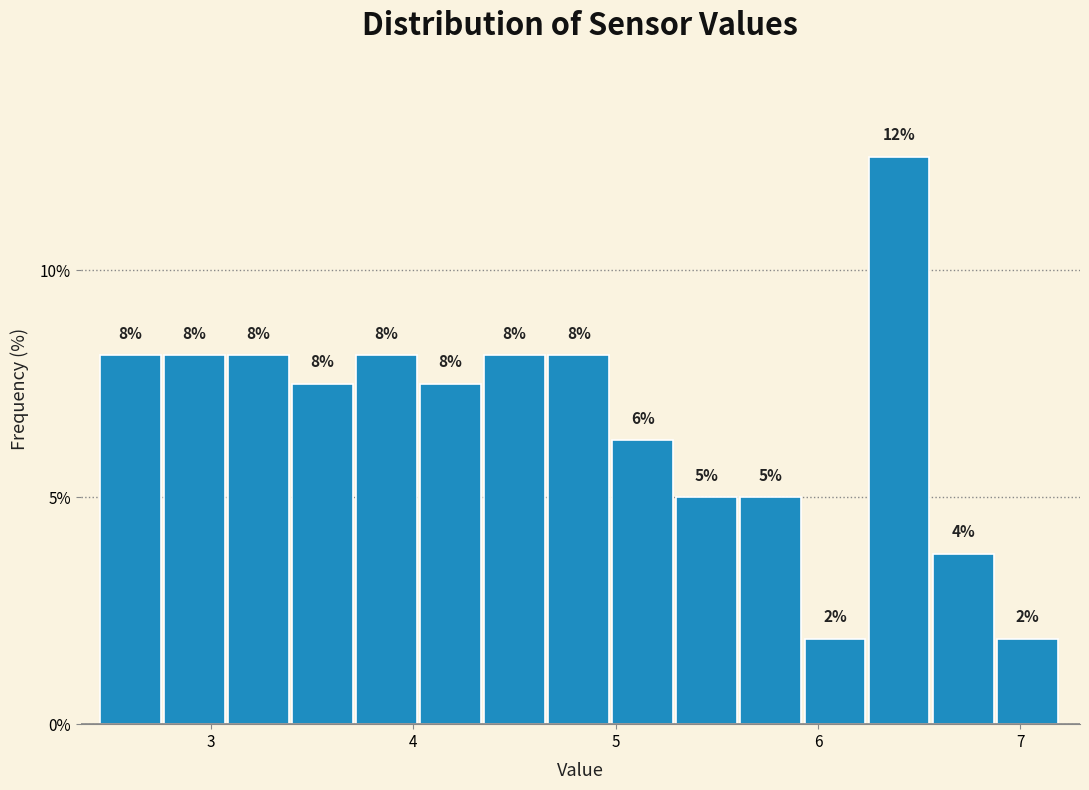

Read against the x-axis, roughly where is the centre of the tallest bar?

6.4